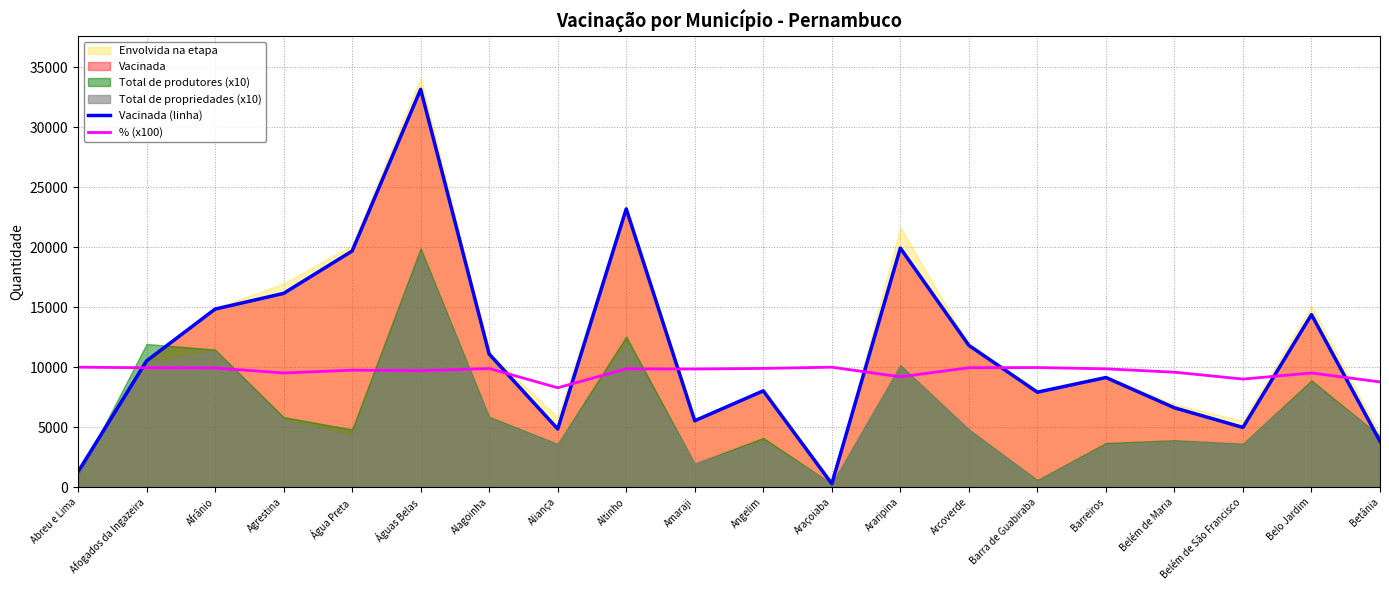

At which category does the chart reach its minimum across all series?

Araçoiaba